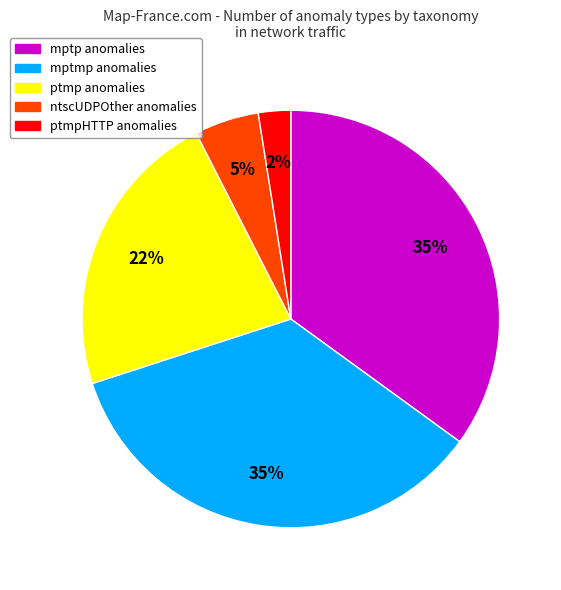

To the nearest percent, what is the average slice percentage?

20%